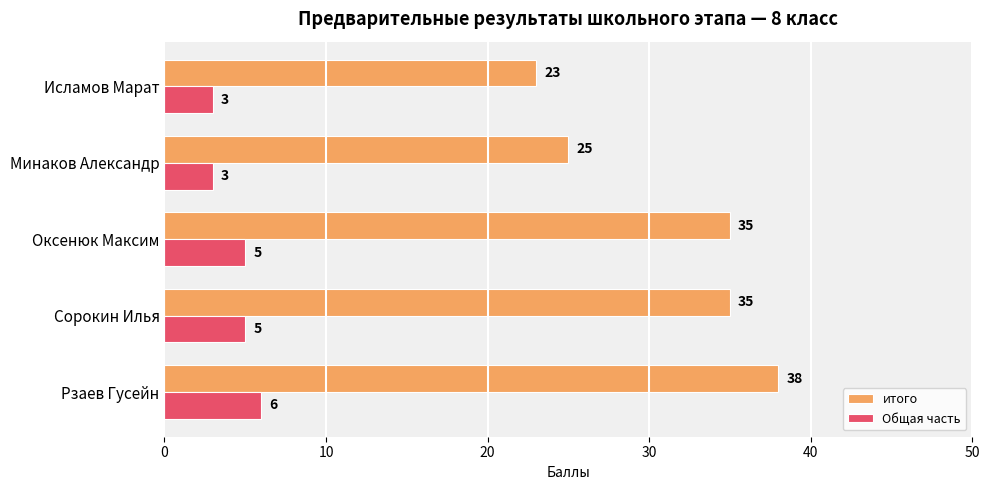

The value of Общая часть at Оксенюк Максим is 1. True or false?

False